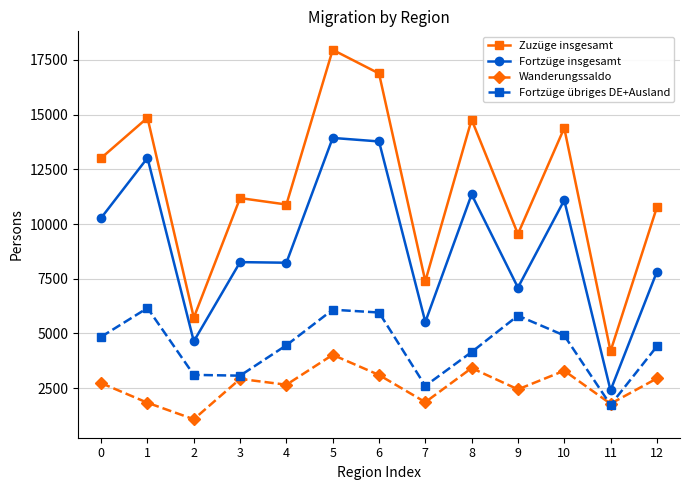

Is this an area chart (filled region under the line)?

No